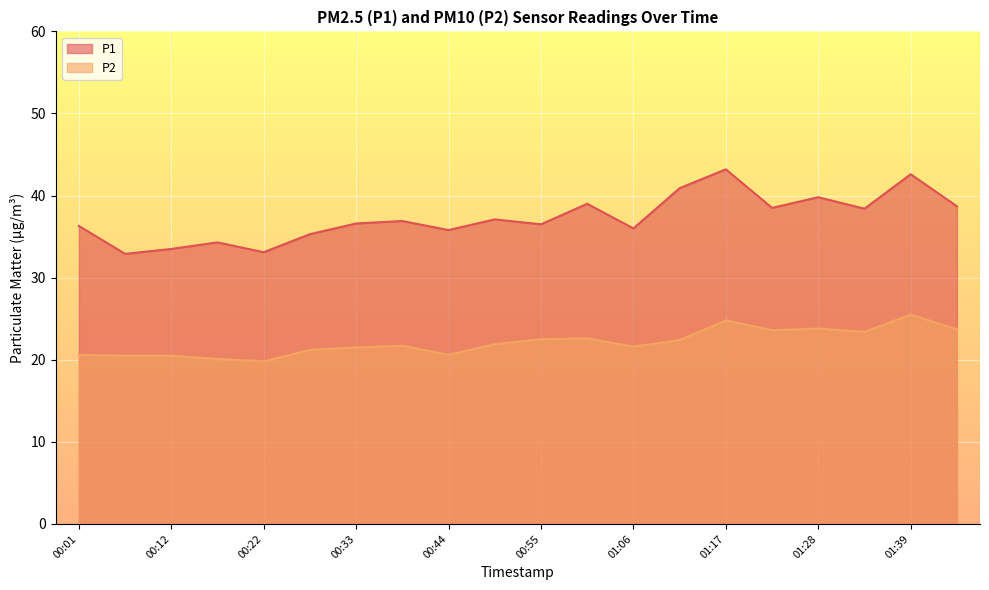

The P2 series shows 20.5 at 00:06. True or false?

True